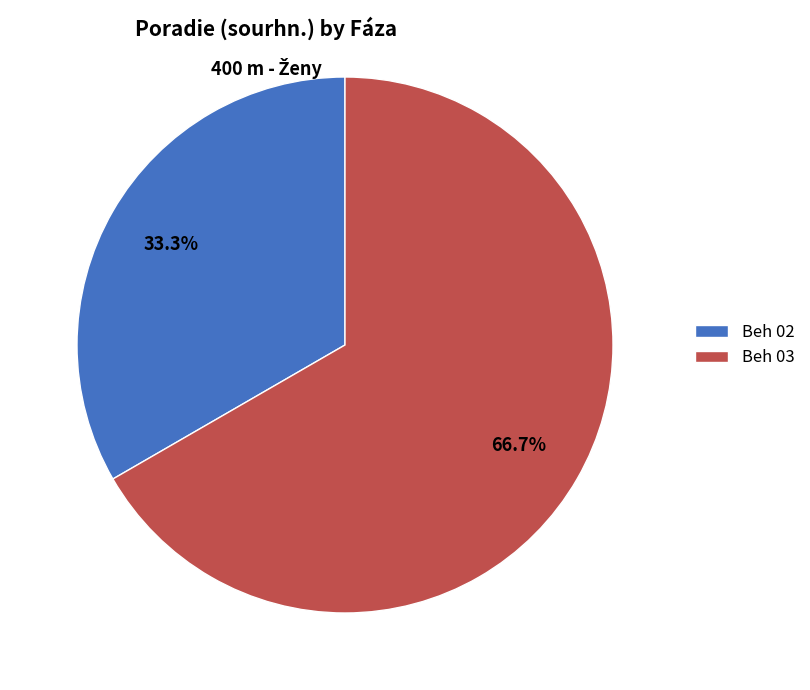

How many segments does this pie chart have?

2